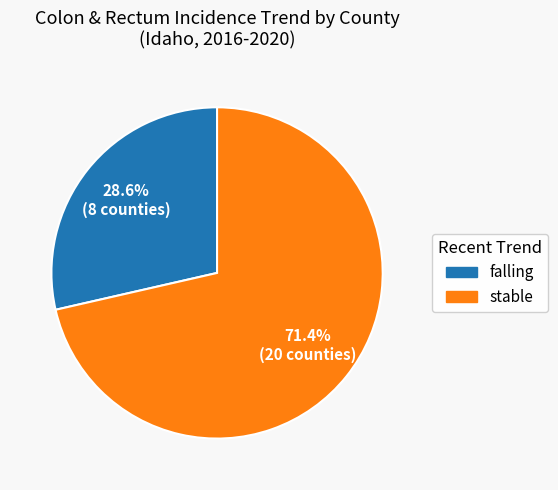

Between stable and falling, which is larger?

stable